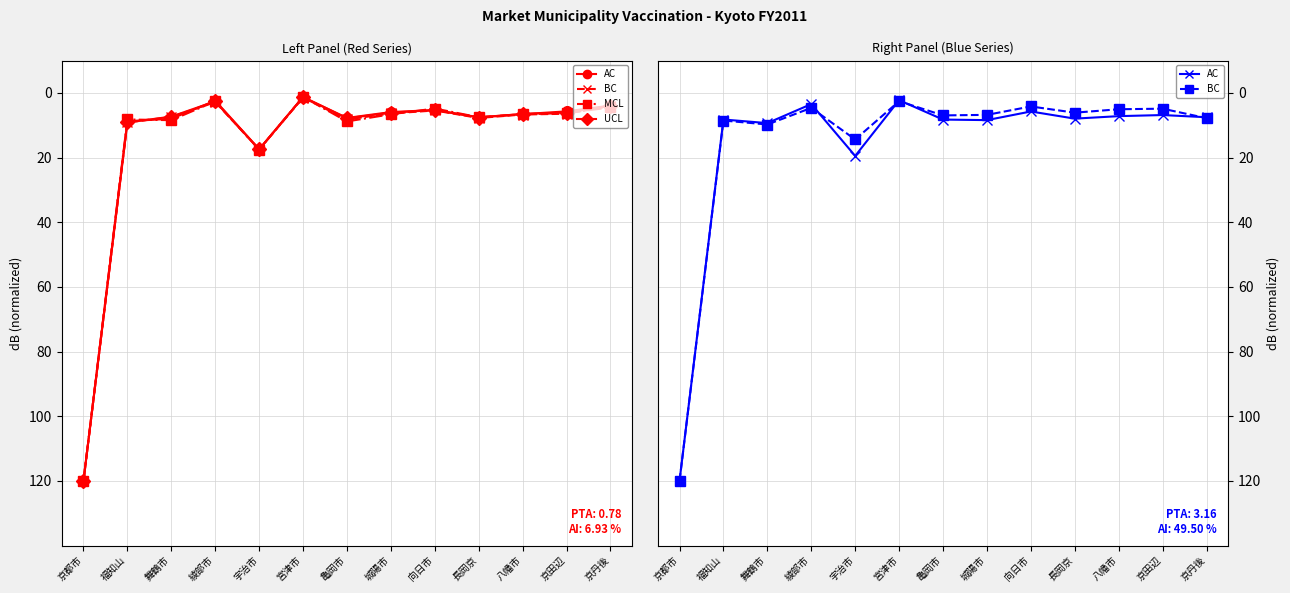

At which category does DPT-2回(個別) reach its first local valley?

綾部市